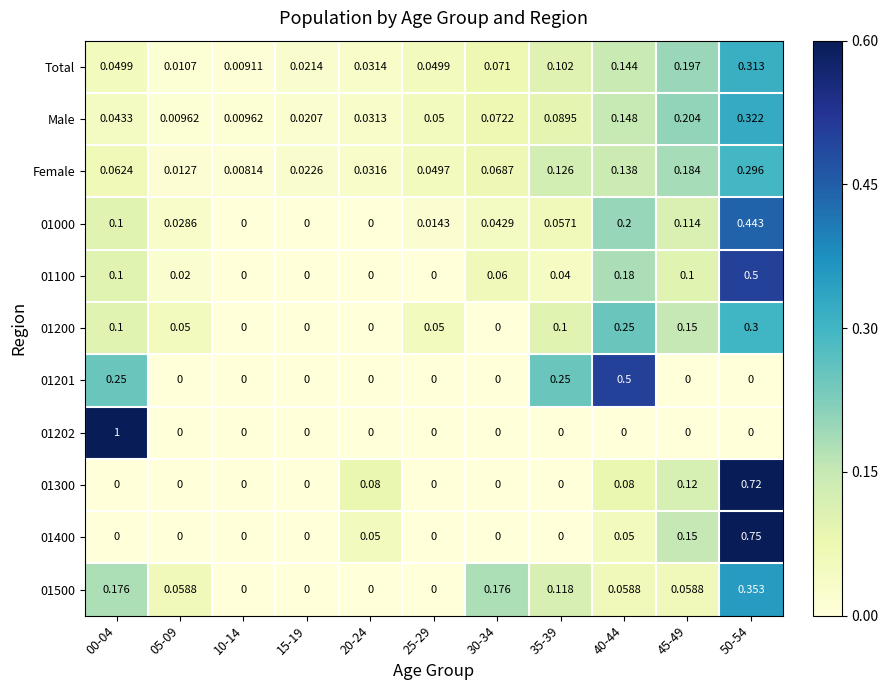

Which series has the largest total across all categories?

Male